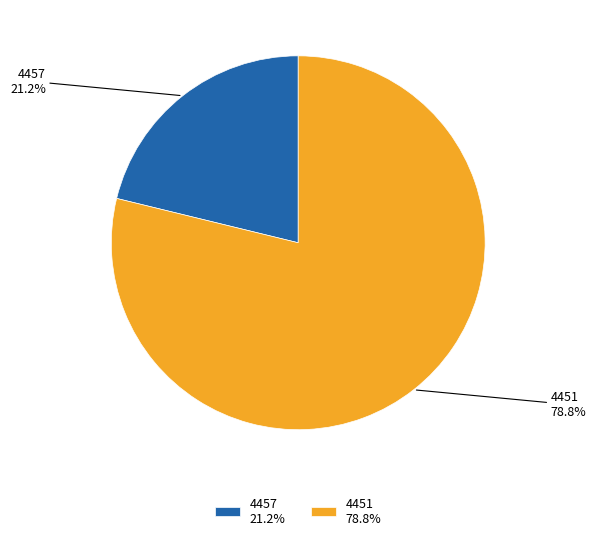

The 4457 slice represents 21% of the pie. True or false?

True